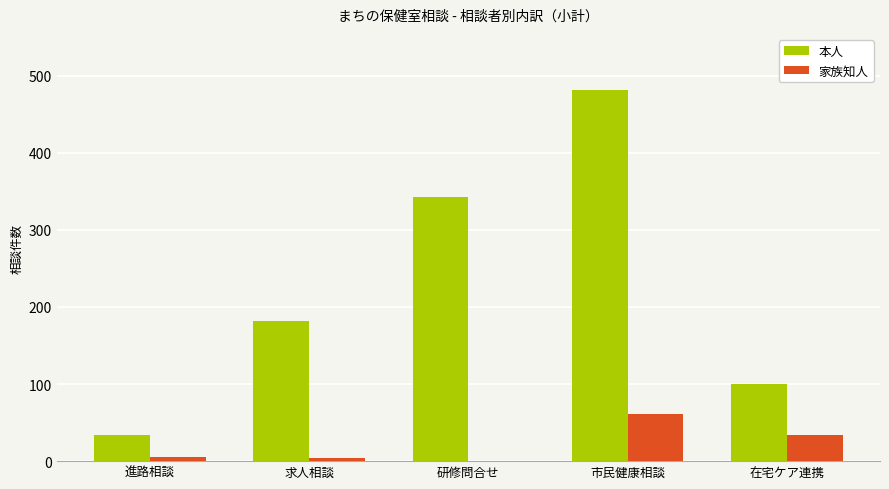

At which label does 本人 reach its peak?

市民健康相談